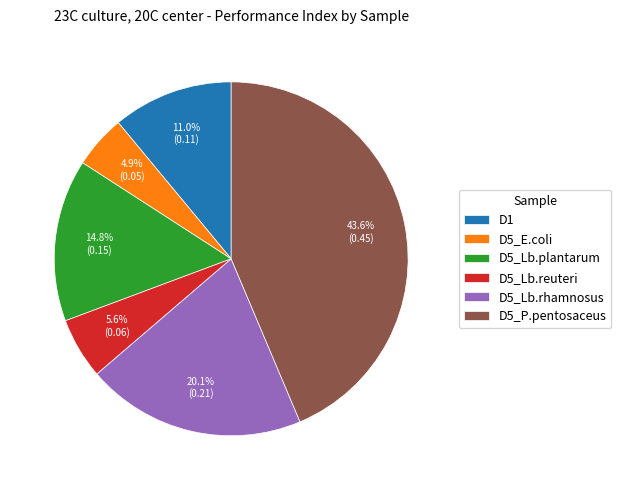

Is it true that D5_Lb.rhamnosus is 27% of the pie?

False